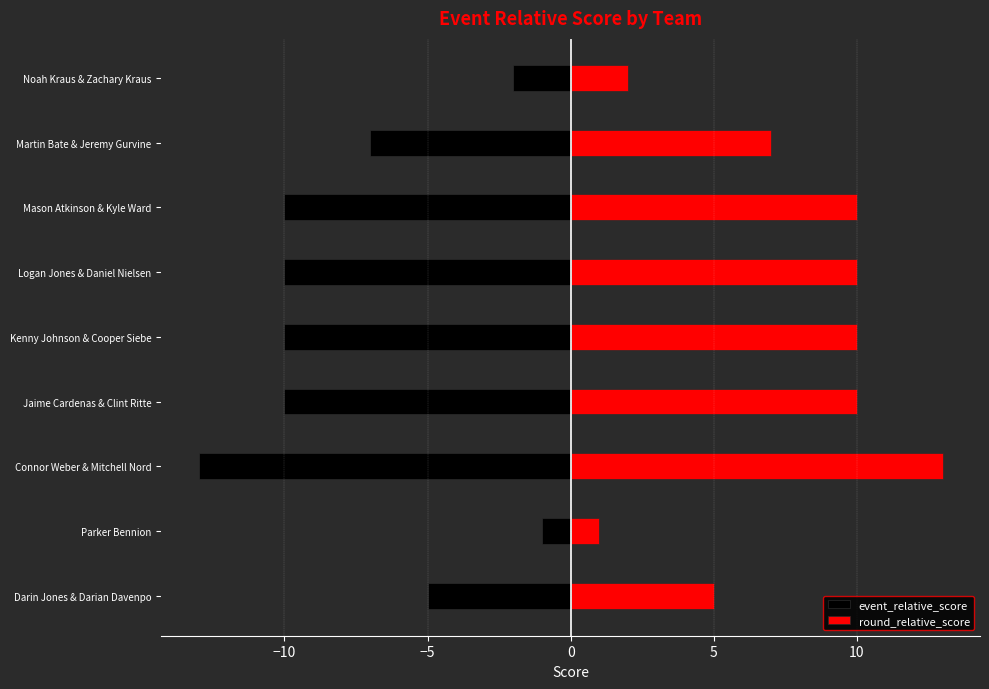

How many data points in event_relative_score are above -10?

4